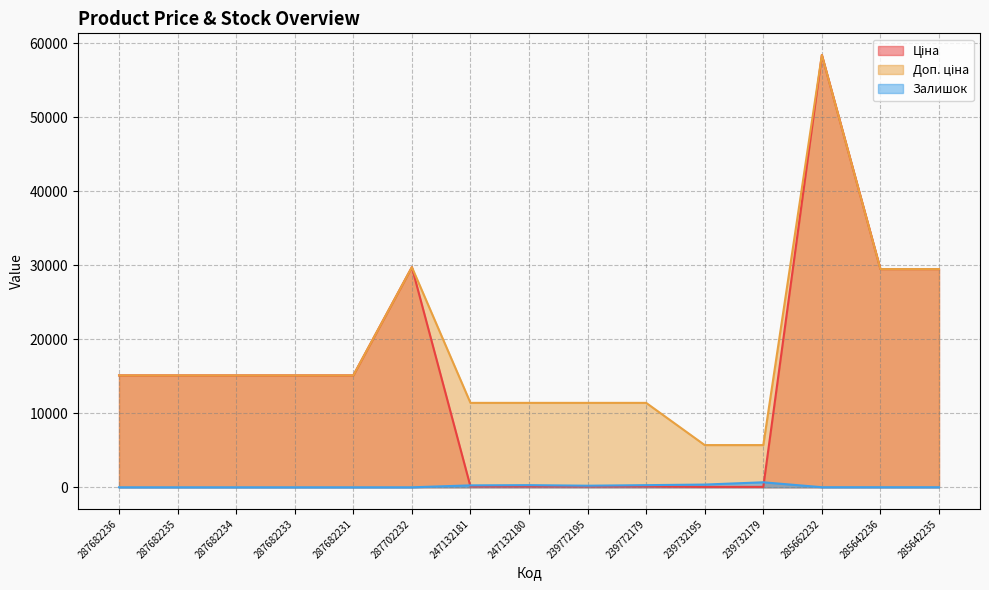

What is the sum of the Доп. ціна values at 287682236 and 287682231?

30240.0